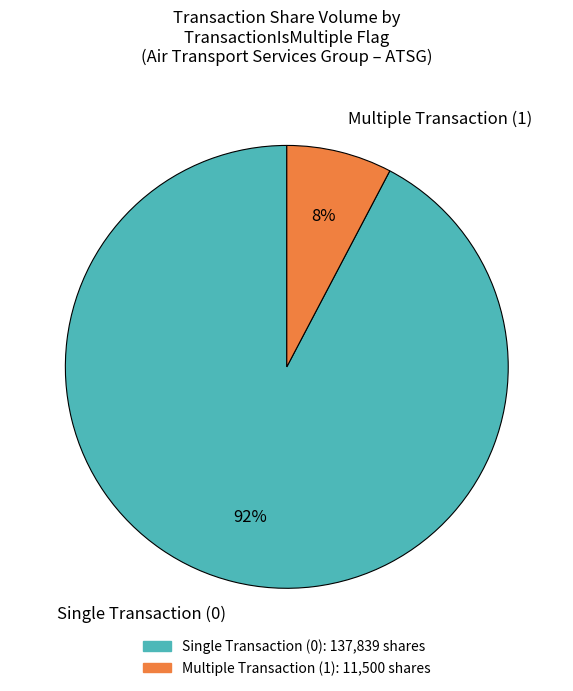

Between Multiple Transaction (1) and Single Transaction (0), which is larger?

Single Transaction (0)